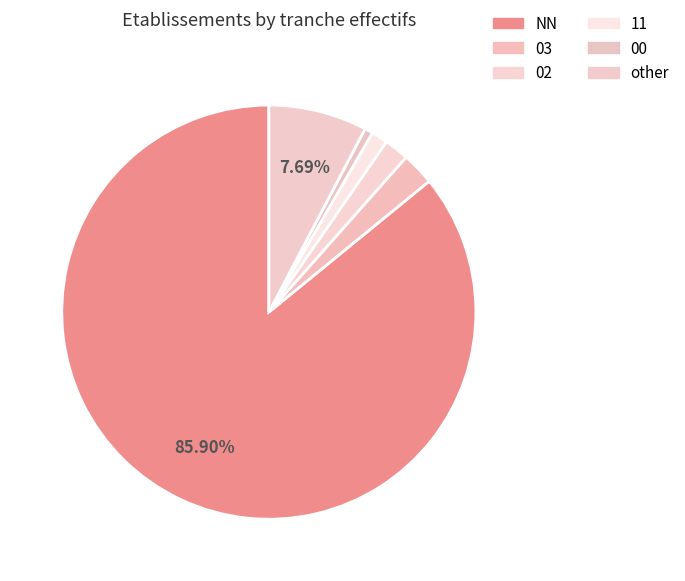

Count the number of slices in the pie.

6